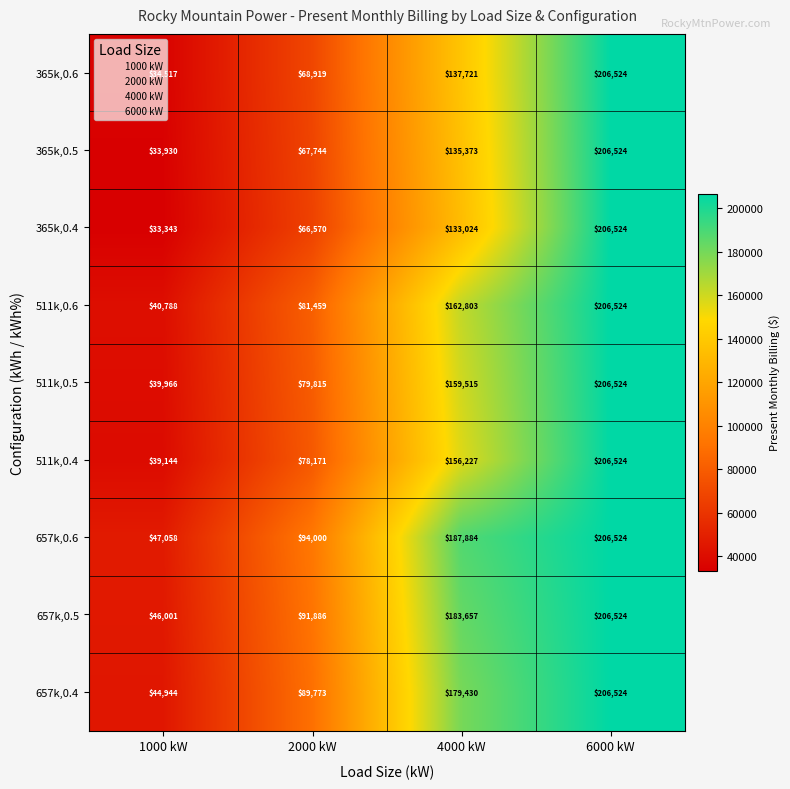

What is the total value across all series at 6000 kW?

1858716